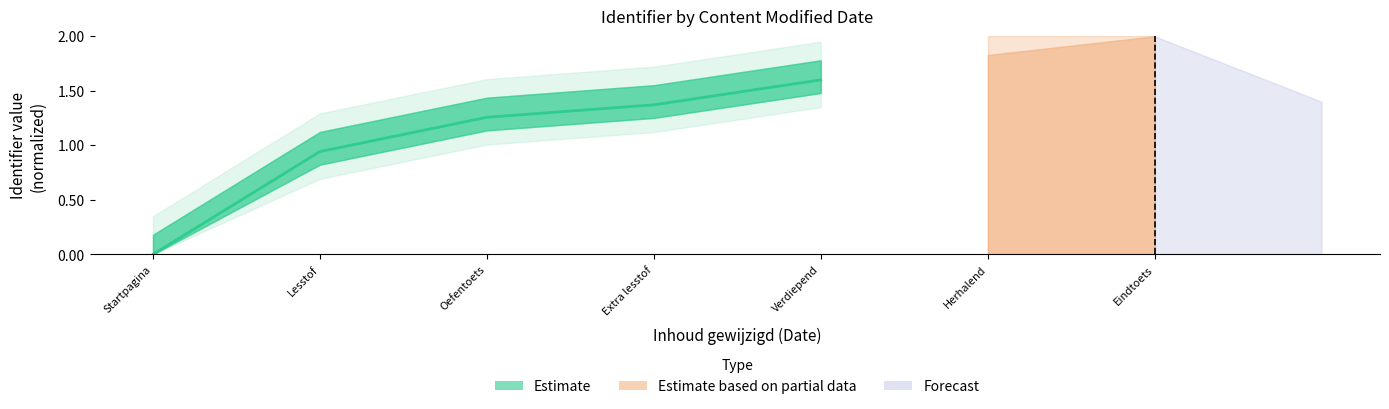

What is the label of the 1st point from the left?

Startpagina